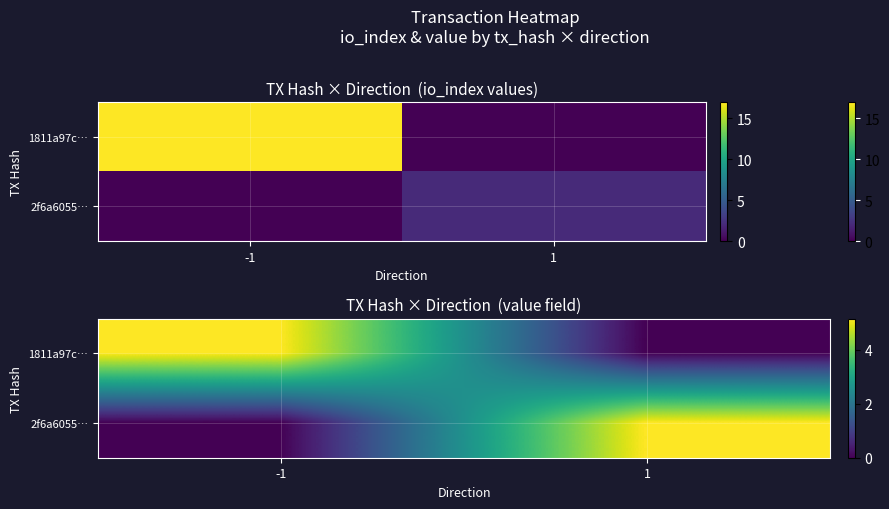

What is the sum of all 2f6a6055… values?

5.2